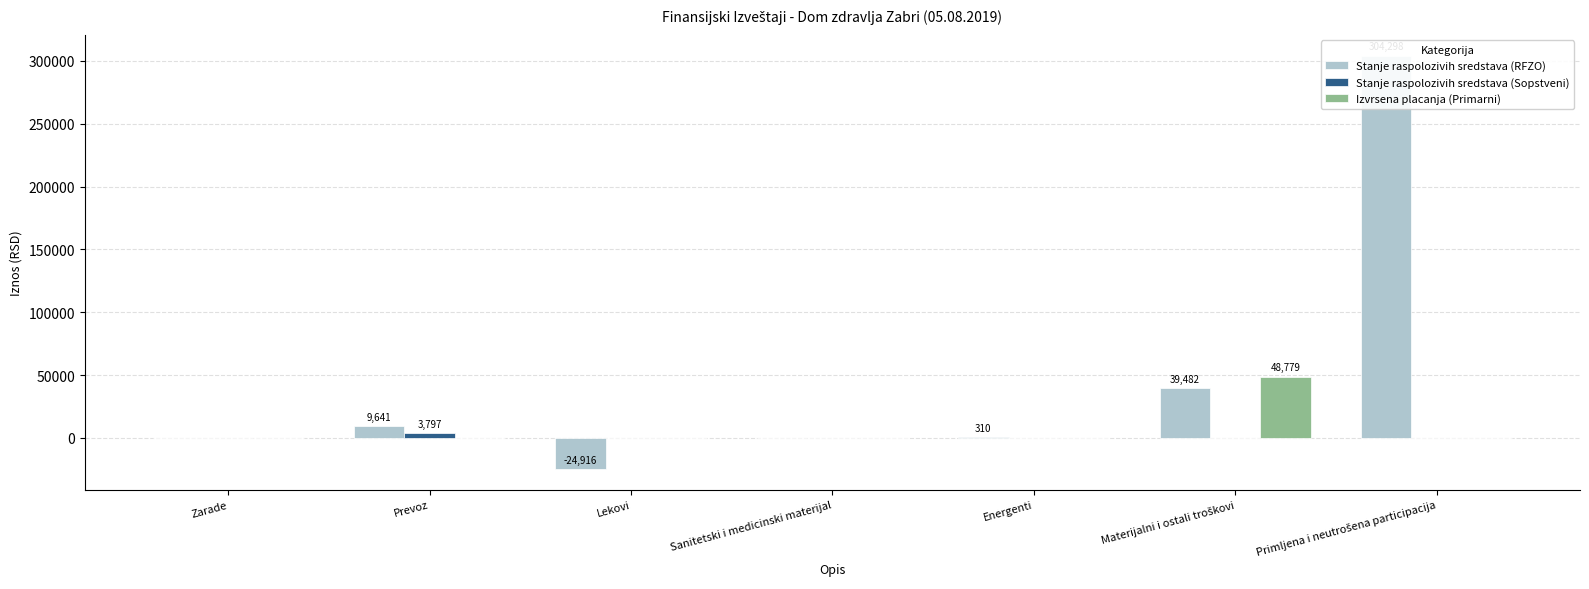

Between Lekovi and Sanitetski i medicinski materijal, which is larger?

Sanitetski i medicinski materijal